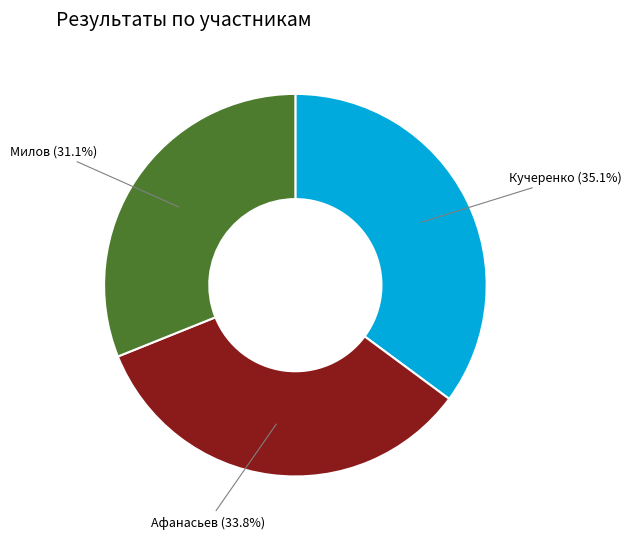

The Афанасьев slice represents 47% of the pie. True or false?

False